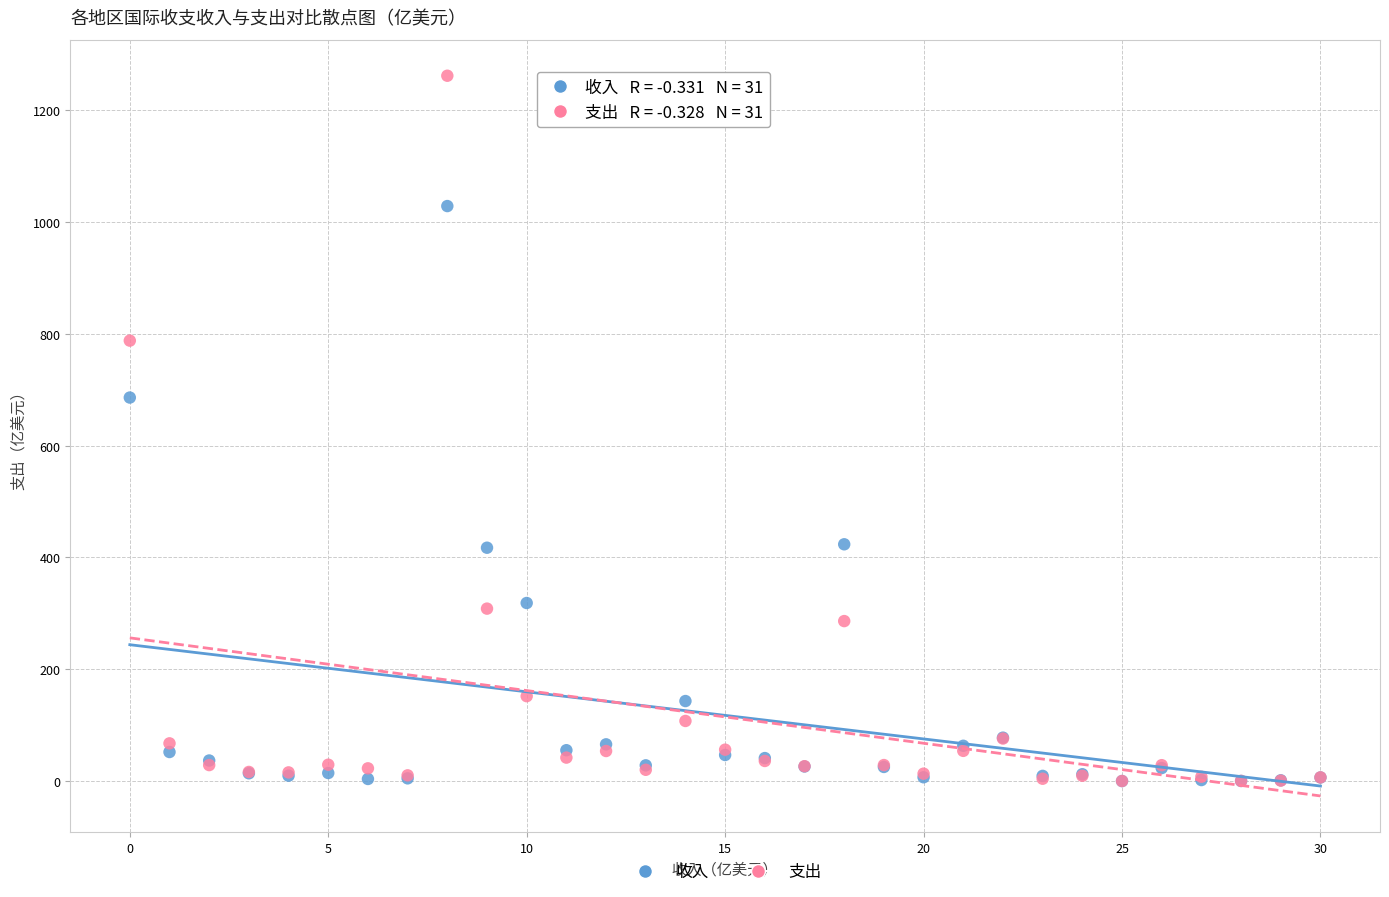

What are all the series names shown in the legend?

收入, 支出